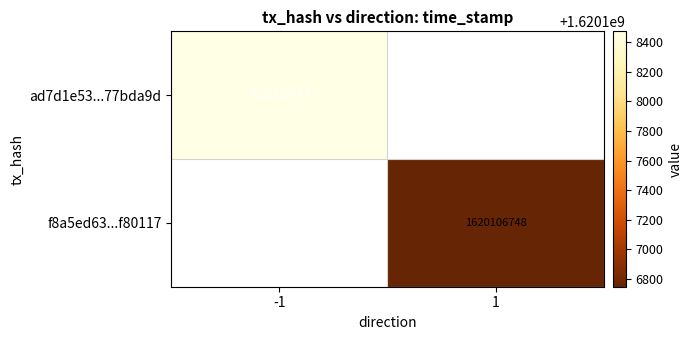

The value of ad7d1e53...77bda9d at -1 is 2250965685.3. True or false?

False